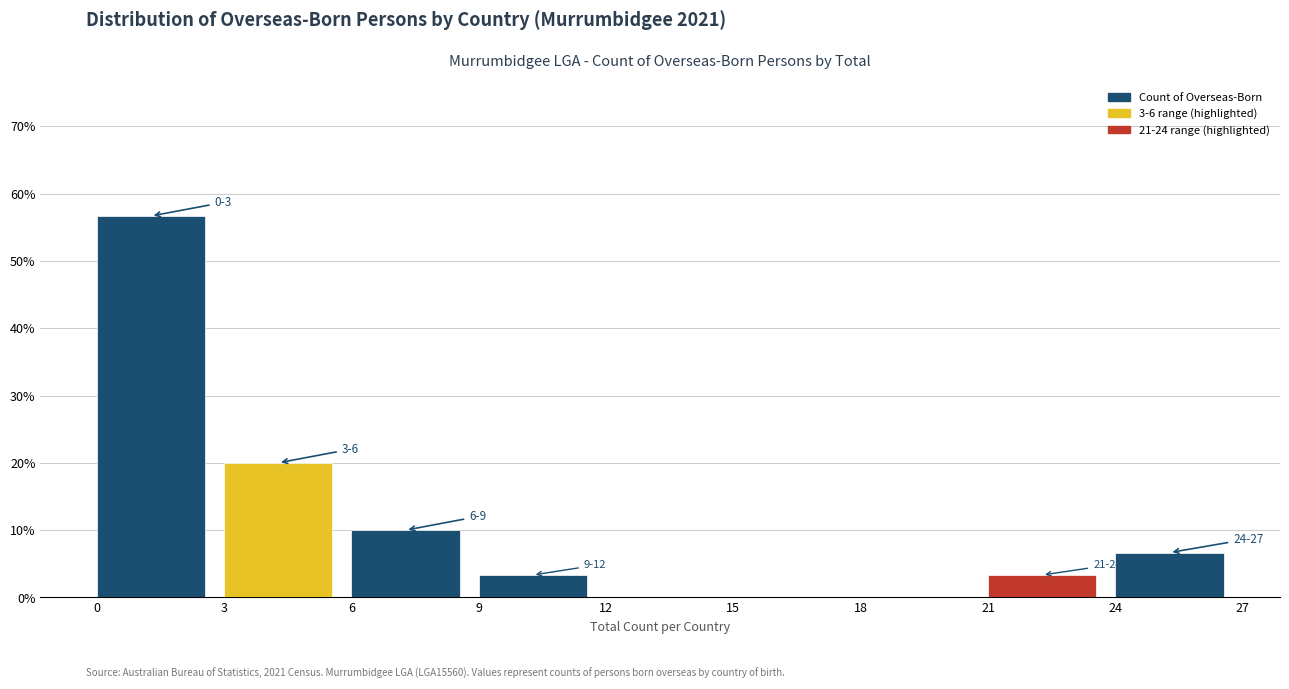

Which range on the x-axis has the tallest bar?

0 to 3